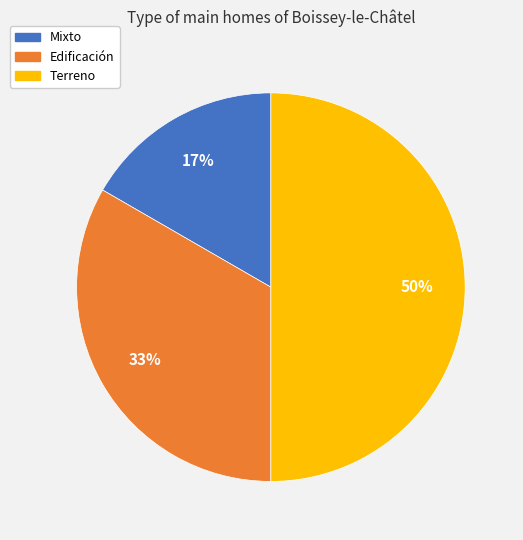

What percentage is the Mixto slice, to the nearest percent?

17%